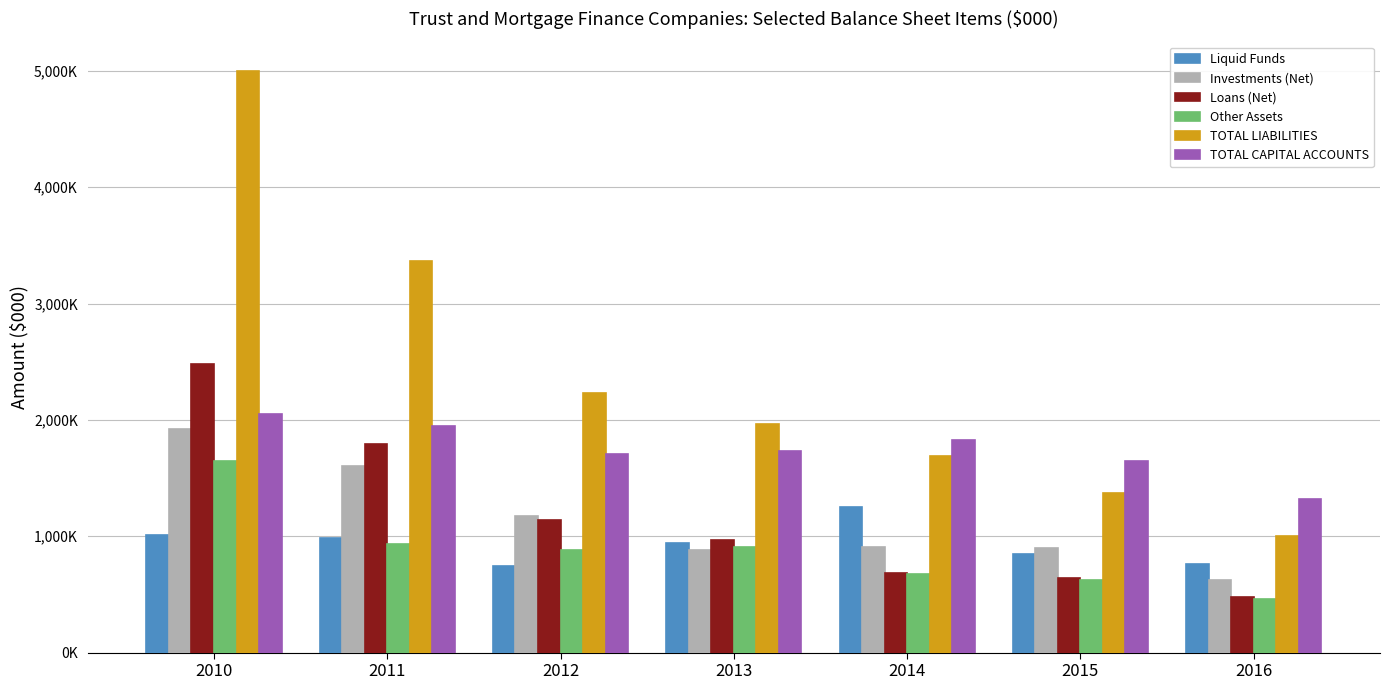

Which series changed the most between 2010 and 2014?

TOTAL LIABILITIES